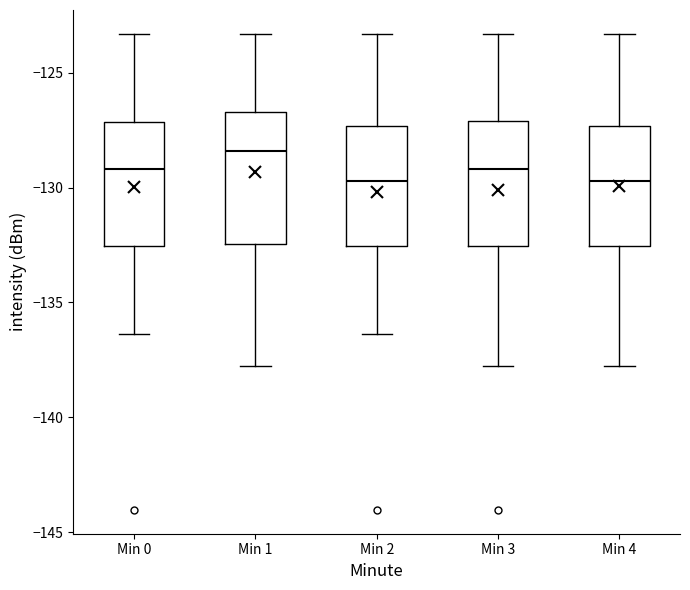

Reading left to right, transcribe this box plot: for each box, give where its median line is, the range the box spans, and where its two whiskers end, as read against the y-axis. The values are not printed on the chart, so give them approximately, as read against the axis.

Min 0: median -129.0, box -132.5 to -127.0, whiskers -136.5 to -123.5
Min 1: median -128.5, box -132.5 to -126.5, whiskers -138.0 to -123.5
Min 2: median -129.5, box -132.5 to -127.5, whiskers -136.5 to -123.5
Min 3: median -129.0, box -132.5 to -127.0, whiskers -138.0 to -123.5
Min 4: median -129.5, box -132.5 to -127.5, whiskers -138.0 to -123.5